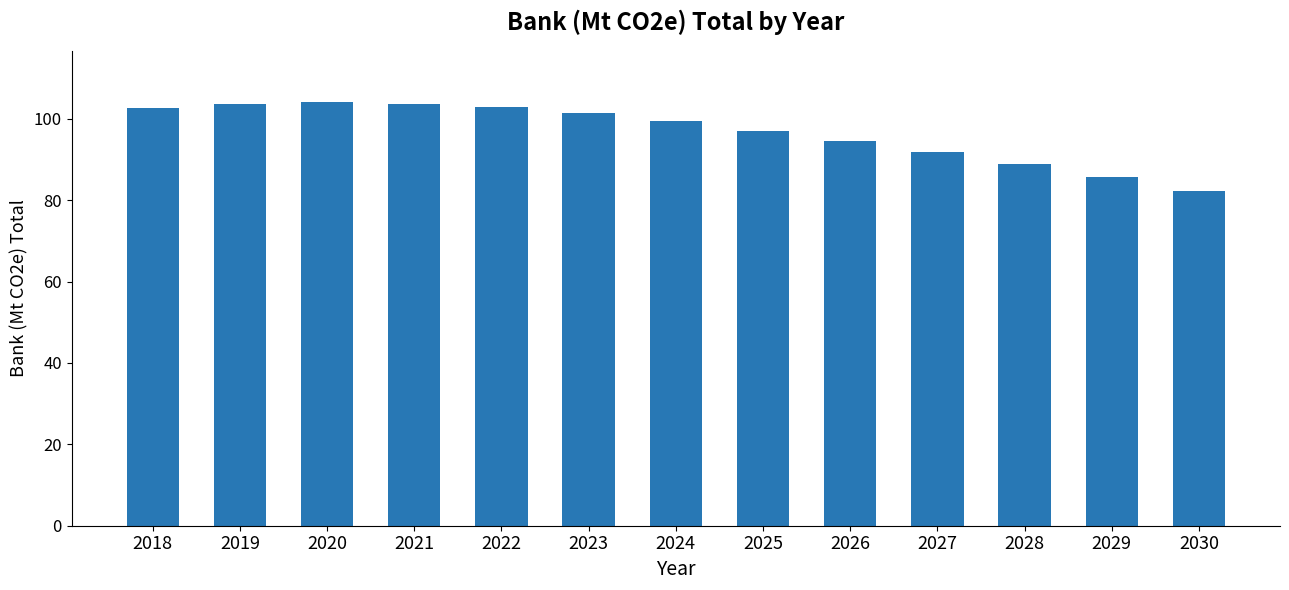

How many categories are shown in the chart?

13